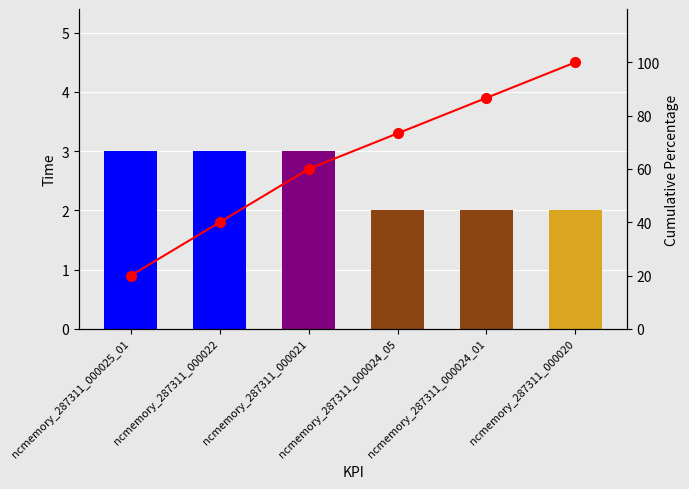

The Count series shows 3.4 at ncmemory_287311_000024_05. True or false?

False